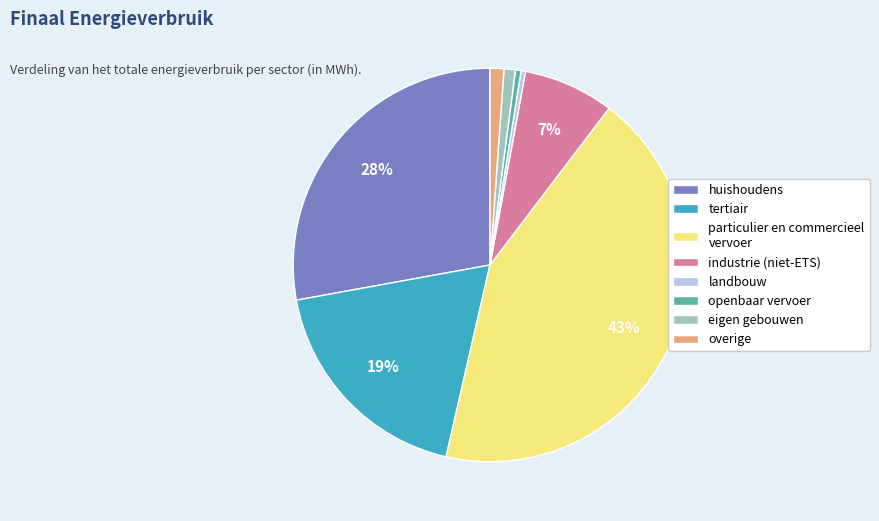

Is particulier en commercieel vervoer the majority of the pie?

No